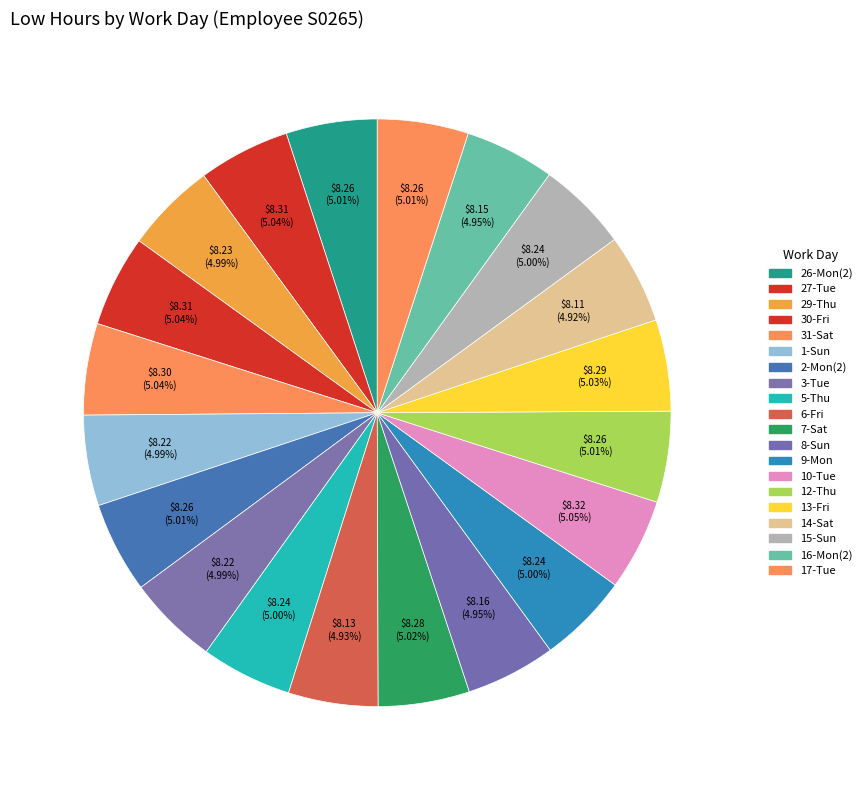

What is the change in value from 26-Mon(2) to 16-Mon(2)?

-0.1